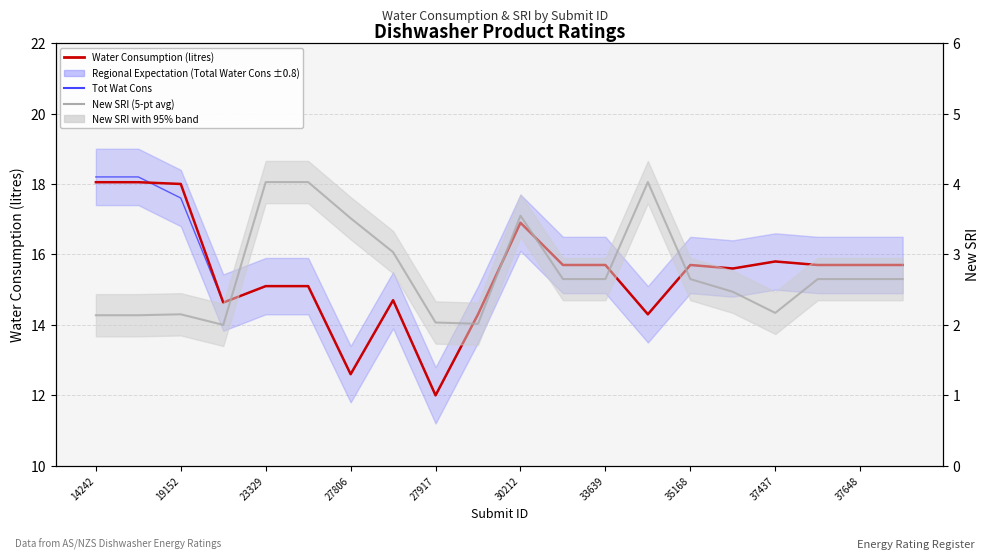

Is it true that Total Water Consumption (litres) equals 9.0 at 33639?

False